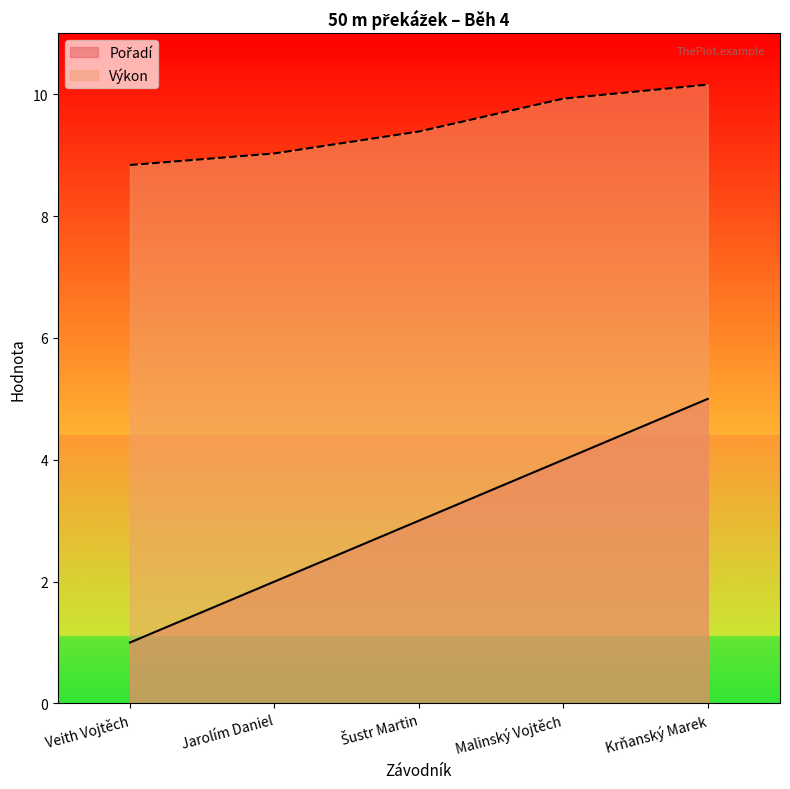

Reading left to right, what are all the values shown in this chart?

Pořadí: 1.0	2.0	3.0	4.0	5.0
Výkon: 8.8	9.0	9.4	9.9	10.2